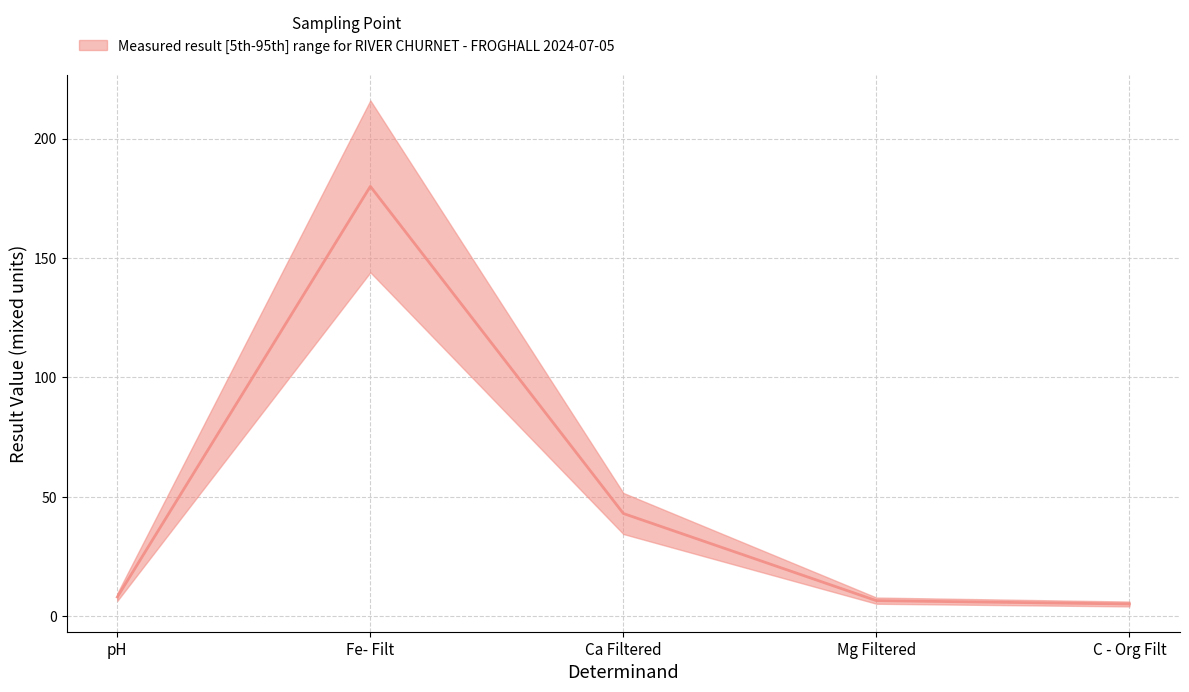

Where is upper nearest to the value 92?

Ca Filtered